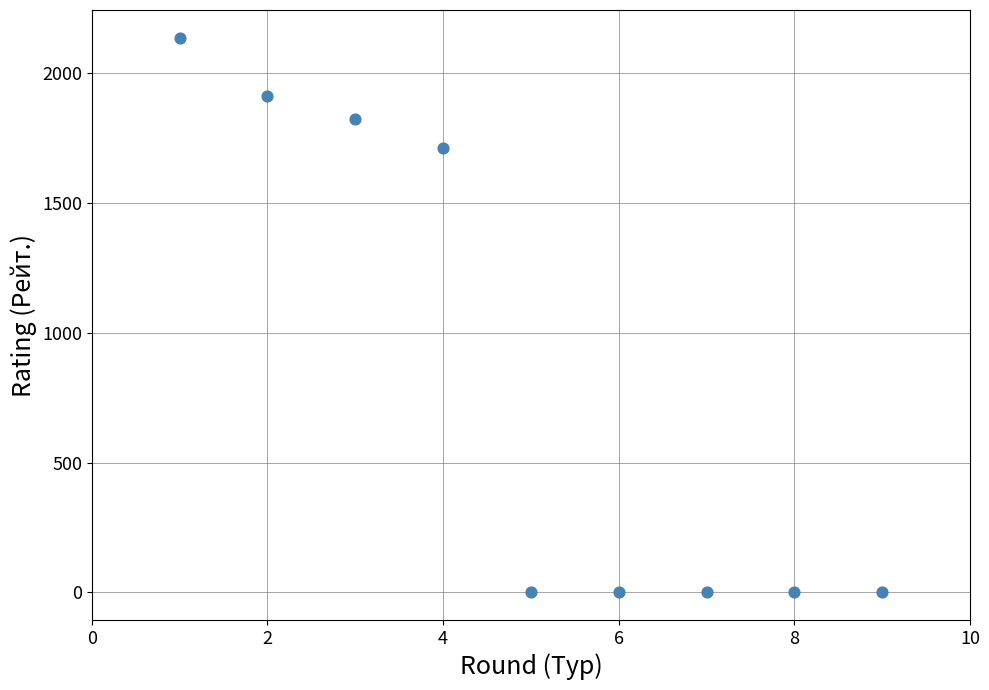

What Y value in the scatter plot is closest to 1067?

1709